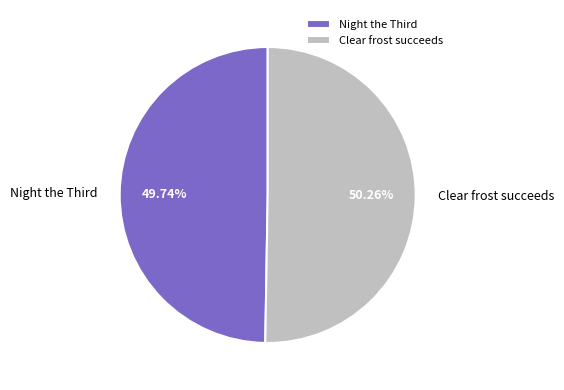

Count the number of slices in the pie.

2